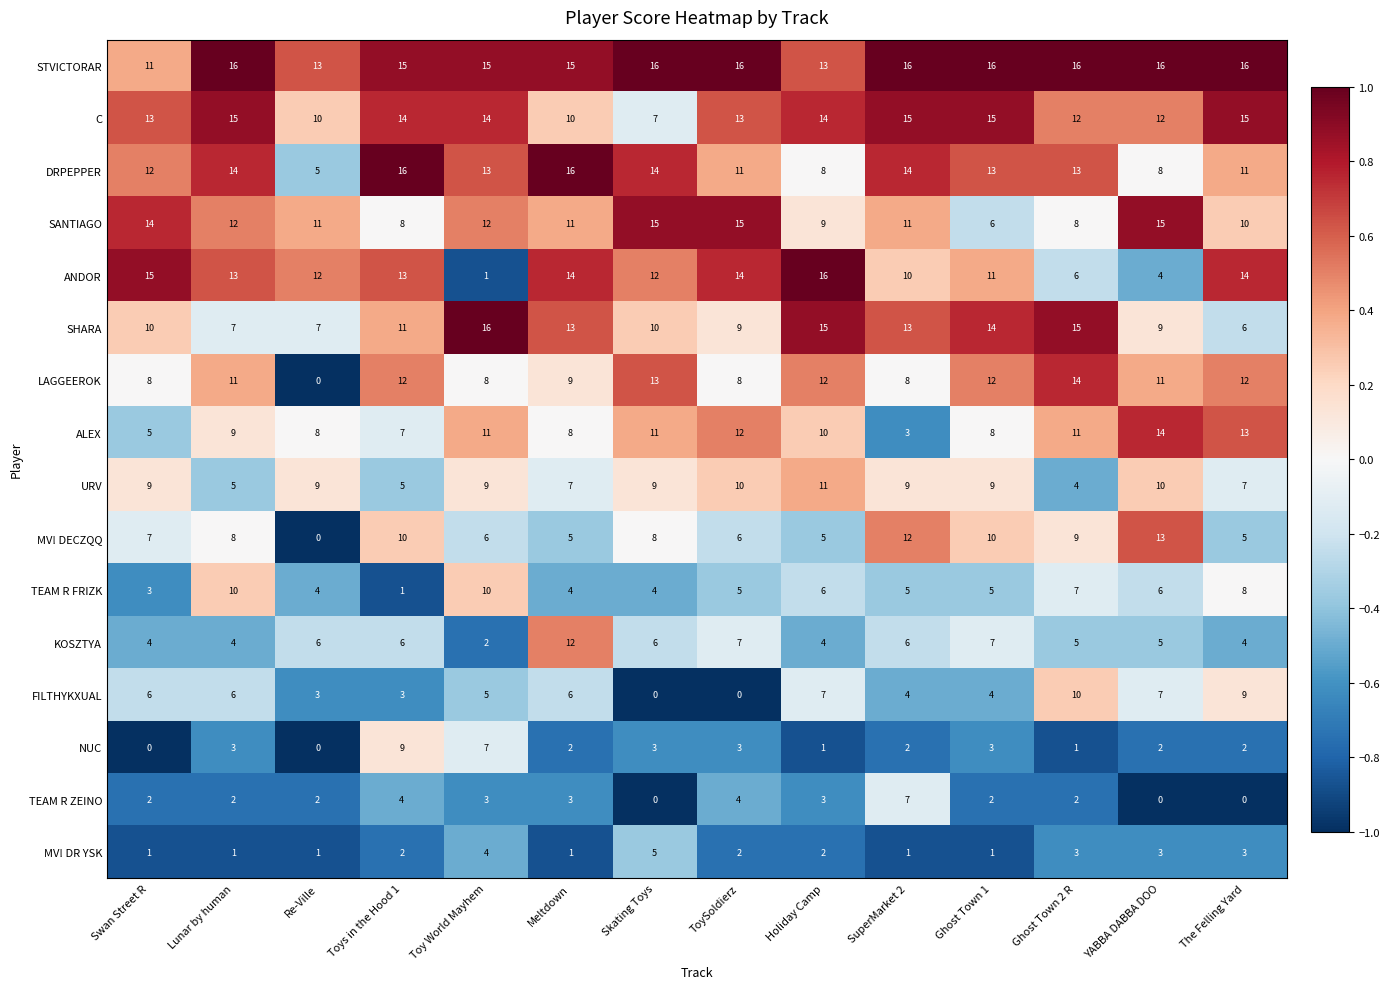

What is the difference between the highest and lowest values at Meltdown?

15